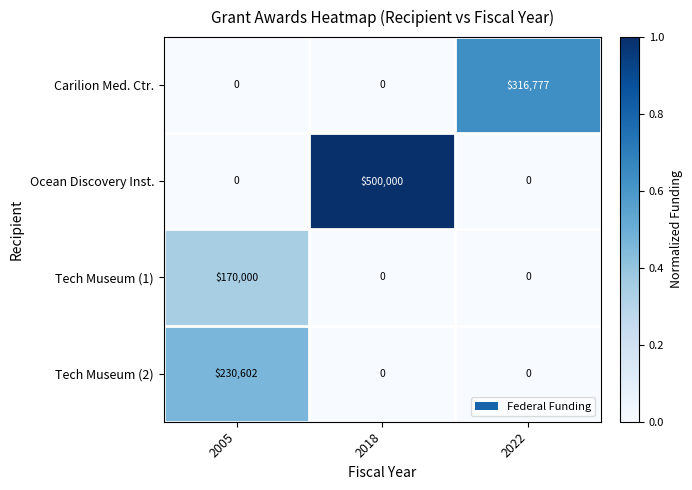

Count the Carilion Med. Ctr. values in the range 0 to 316777.

3